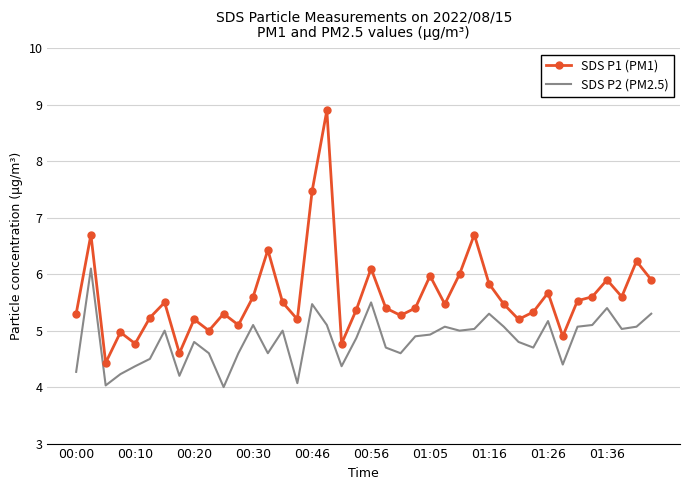

How many interior local peaks does the SDS P1 (PM1) series have?

13